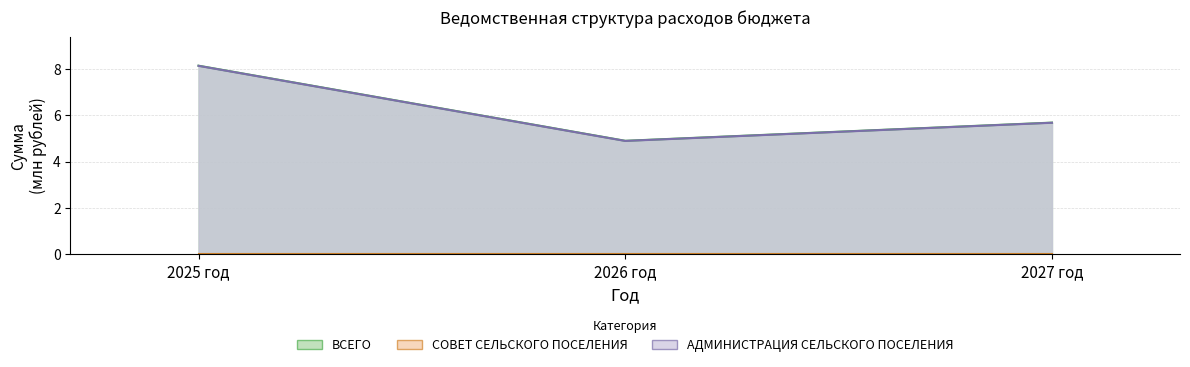

What is the value of the АДМИНИСТРАЦИЯ СЕЛЬСКОГО ПОСЕЛЕНИЯ point at the 3rd from the left?

5.7